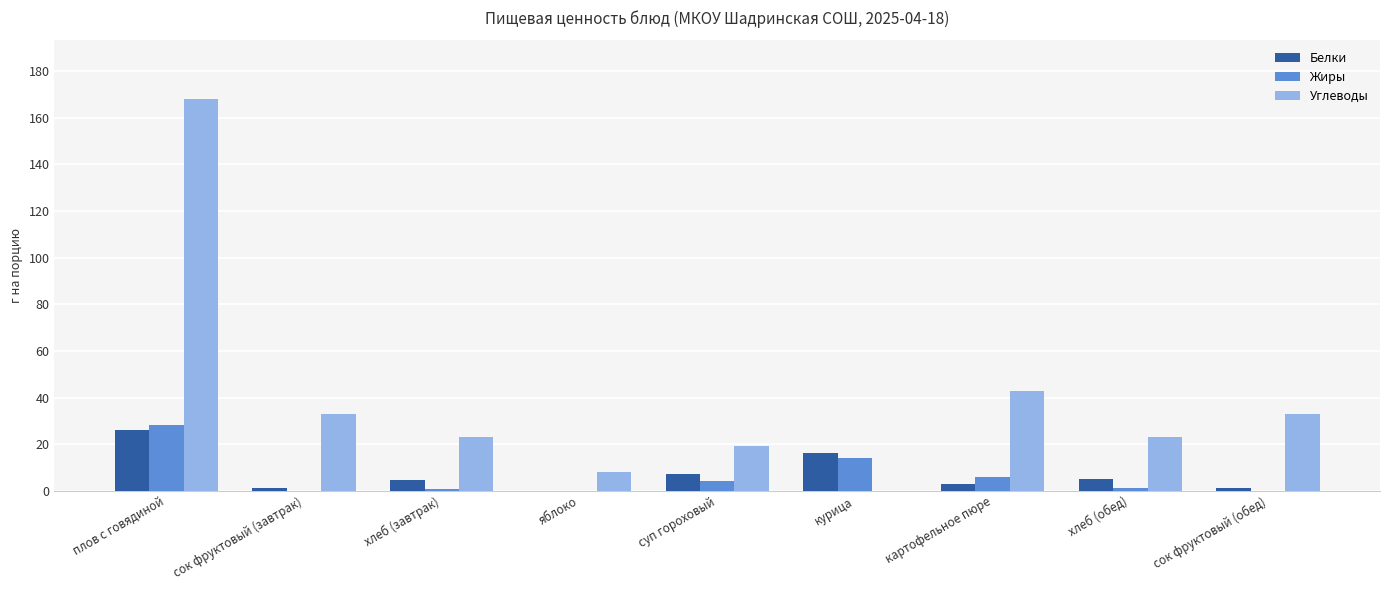

Between плов с говядиной and хлеб (обед), which series saw the biggest shift?

Углеводы